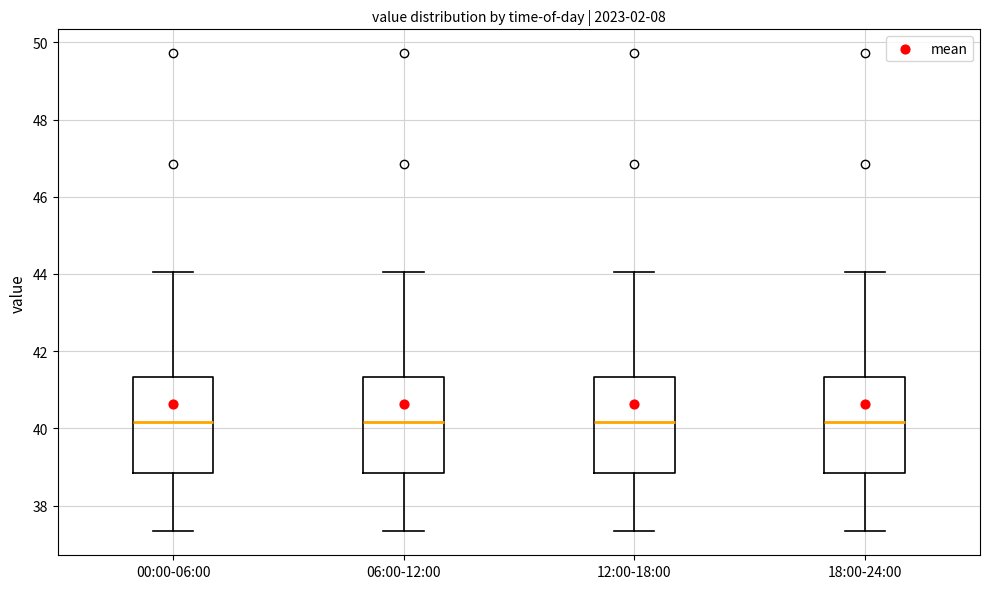

Reading left to right, read every box against the y-axis: the position of its median line, the range the box covers, and the ends of its whiskers. The values are not printed on the chart, so give them approximately, as read against the axis.

00:00-06:00: median 40.2, box 38.8 to 41.4, whiskers 37.4 to 44.0
06:00-12:00: median 40.2, box 38.8 to 41.4, whiskers 37.4 to 44.0
12:00-18:00: median 40.2, box 38.8 to 41.4, whiskers 37.4 to 44.0
18:00-24:00: median 40.2, box 38.8 to 41.4, whiskers 37.4 to 44.0